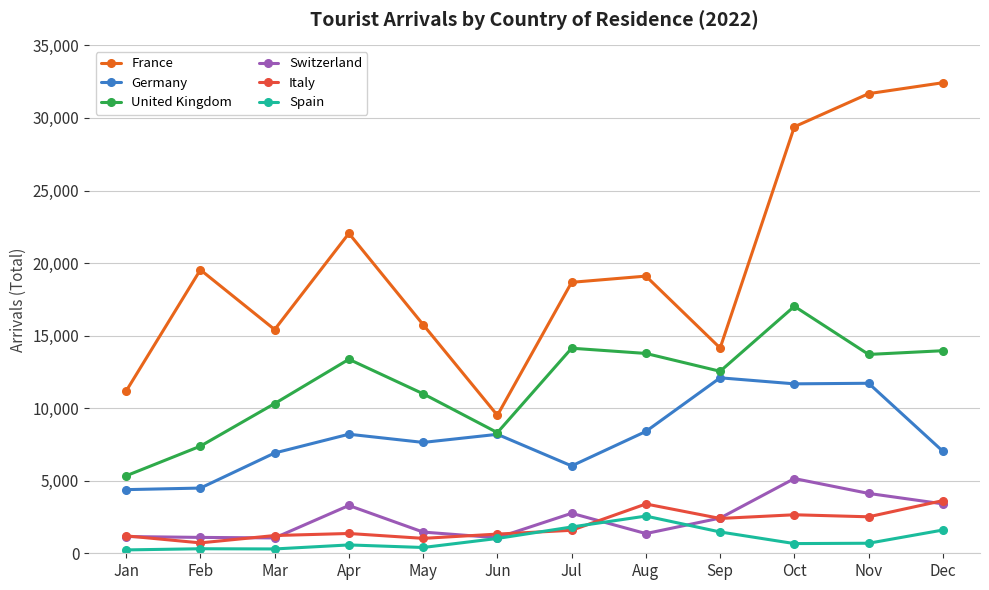

Count the number of categories in the chart.

12